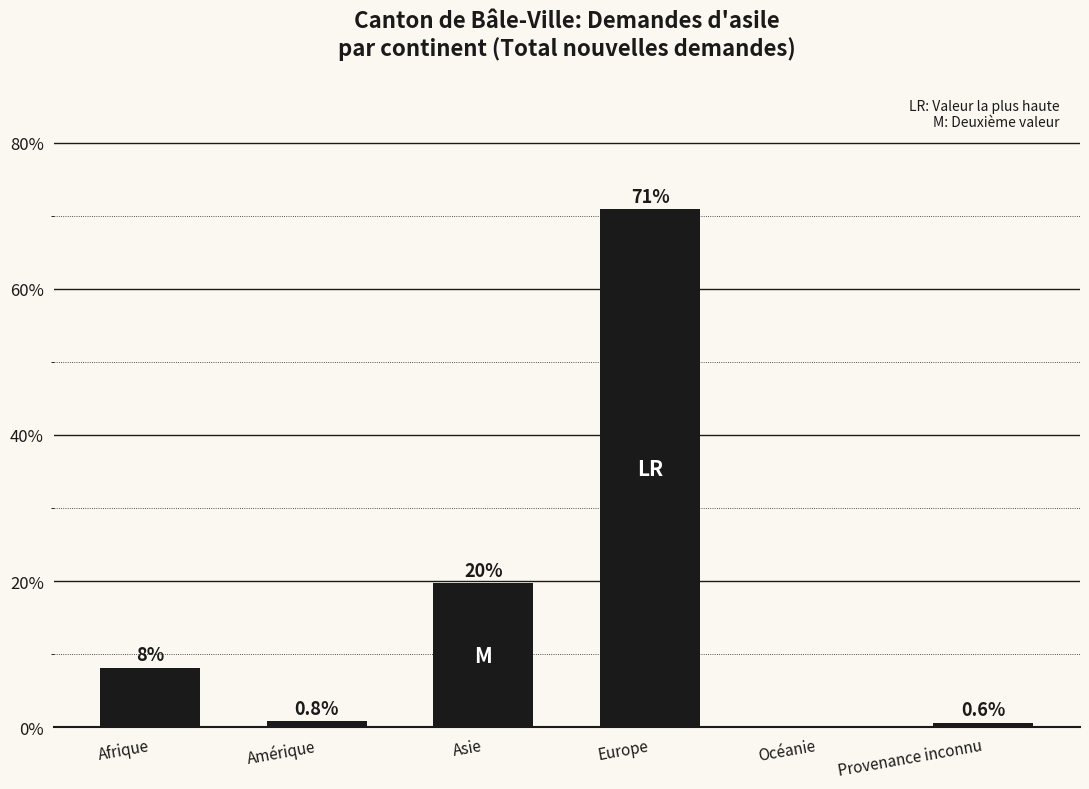

Are the bars horizontal?

No